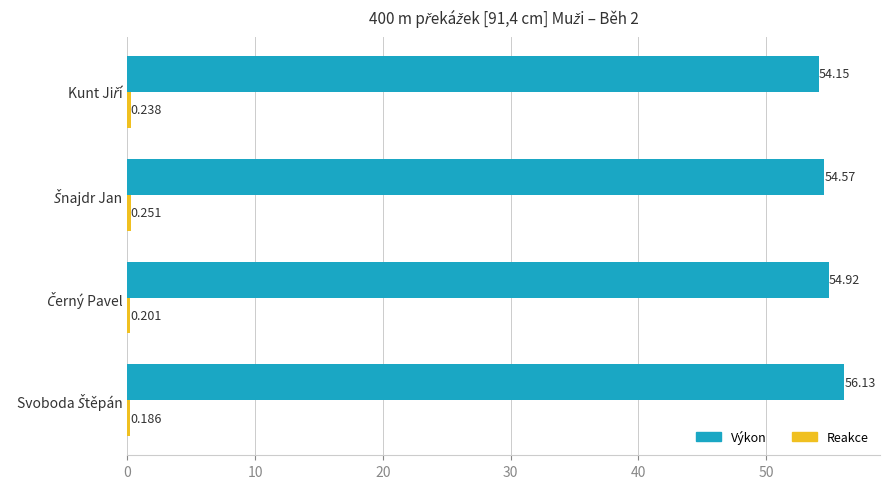

Which series has the largest total across all categories?

Výkon